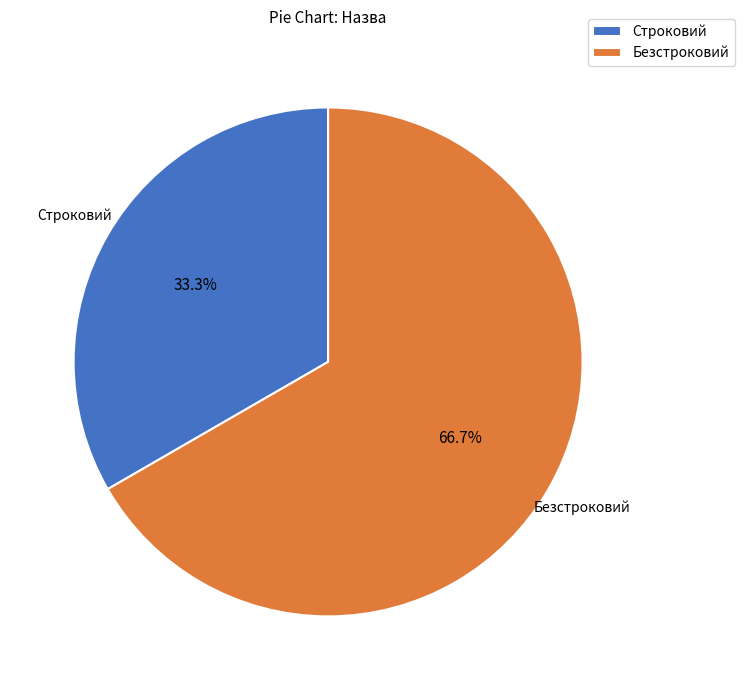

Rank the categories by value from lowest to highest.

Строковий, Безстроковий